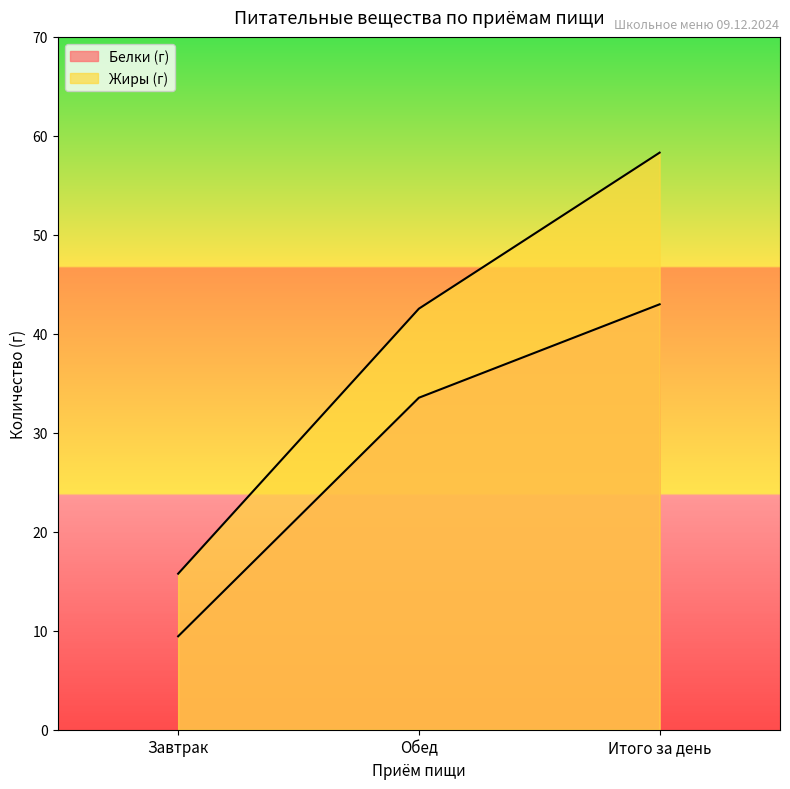

What position from the left is Завтрак?

1